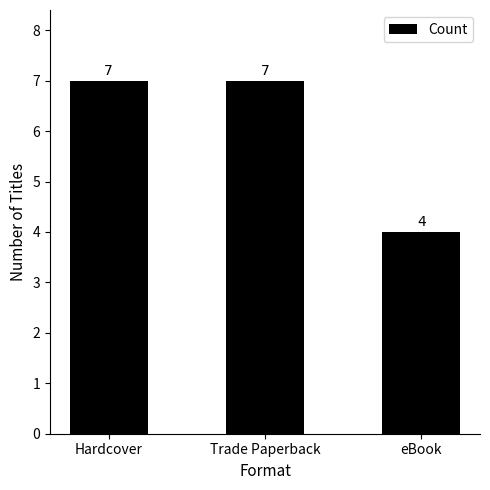

What is the smallest value displayed?

4